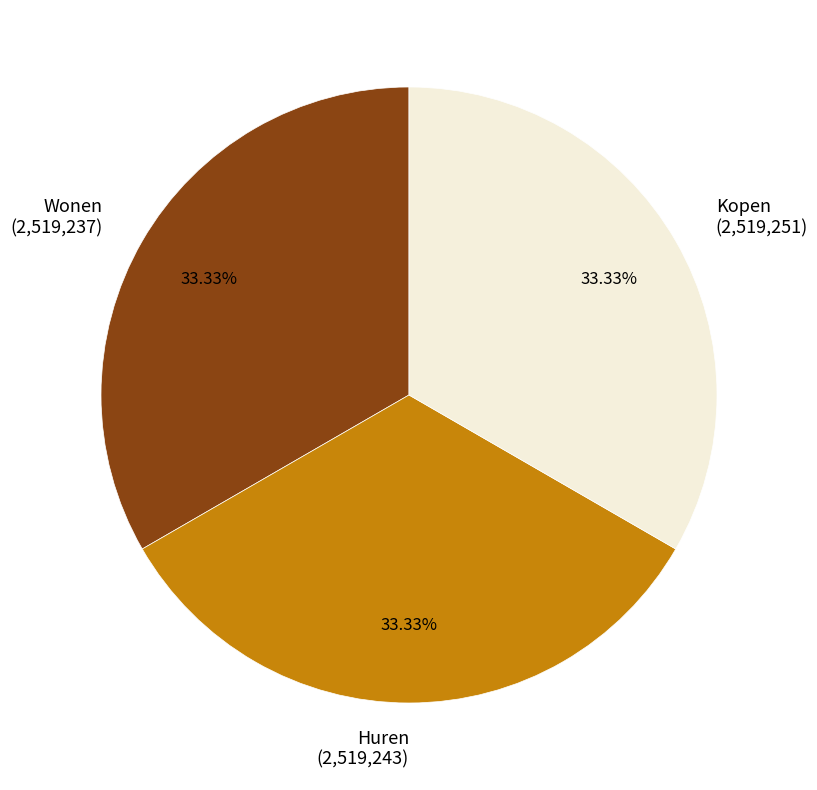

Do Kopen and Wonen together represent more than half of the pie?

Yes